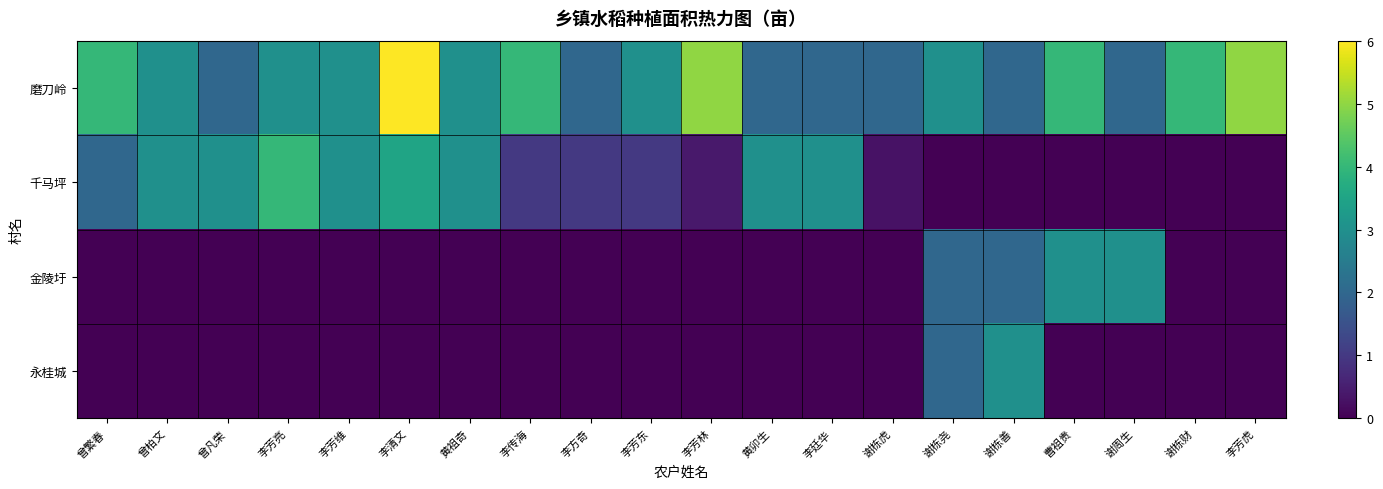

At 曹祖贵, list the series in order from largest to smallest.

磨刀岭, 金陵圩, 千马坪, 永桂城